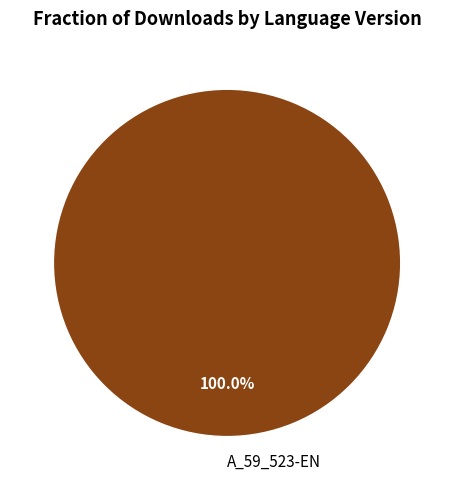

Is A_59_523-EN the majority of the pie?

Yes